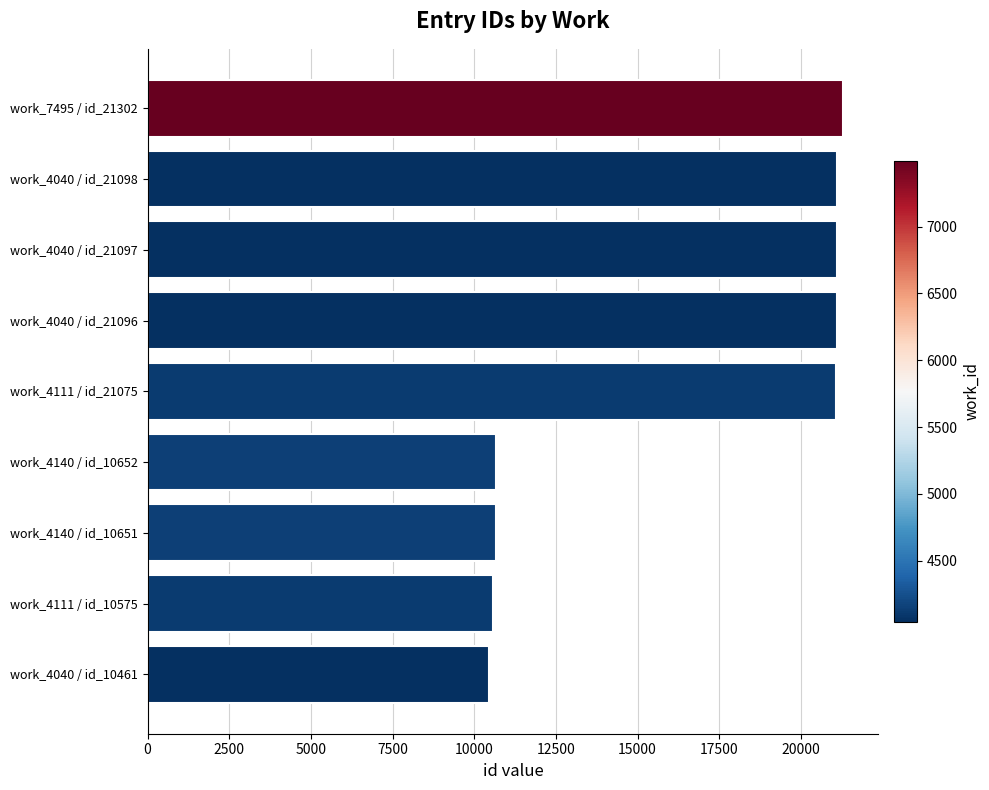

Which has a higher value, work_7495 / id_21302 or work_4140 / id_10651?

work_7495 / id_21302